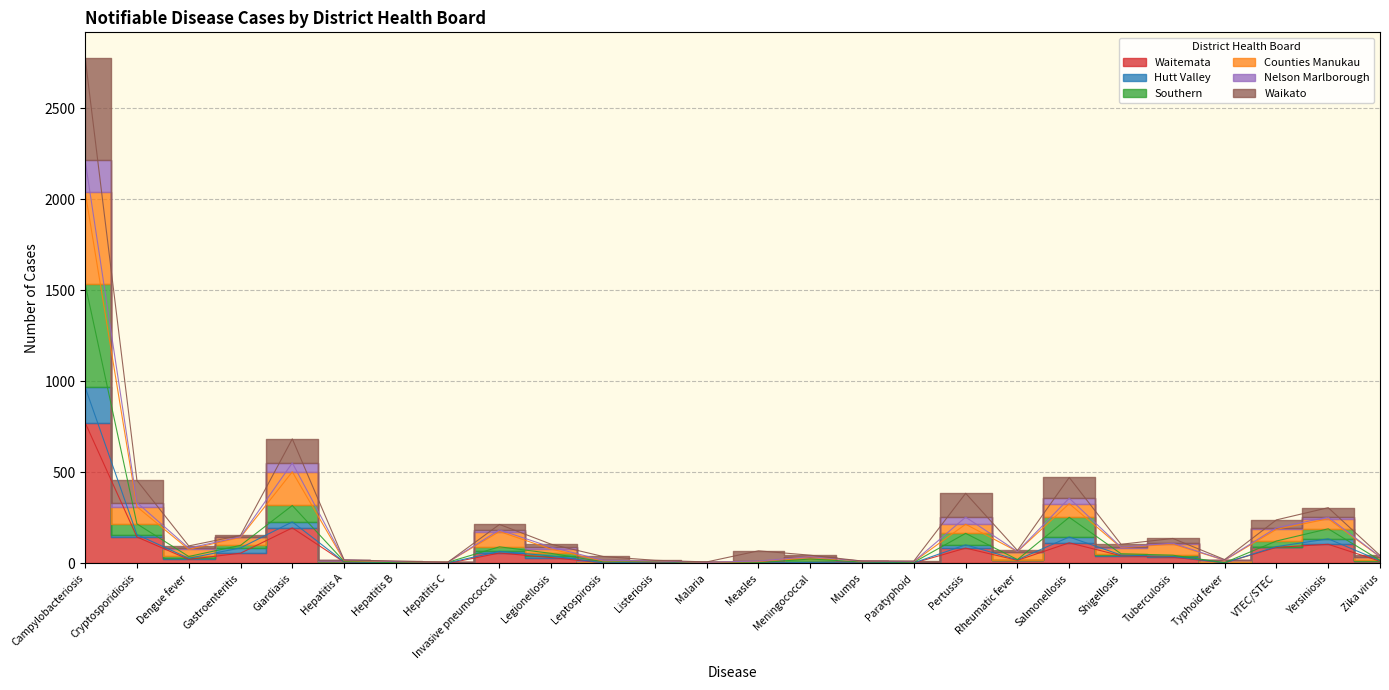

What is the label of the 18th point from the left?

Pertussis